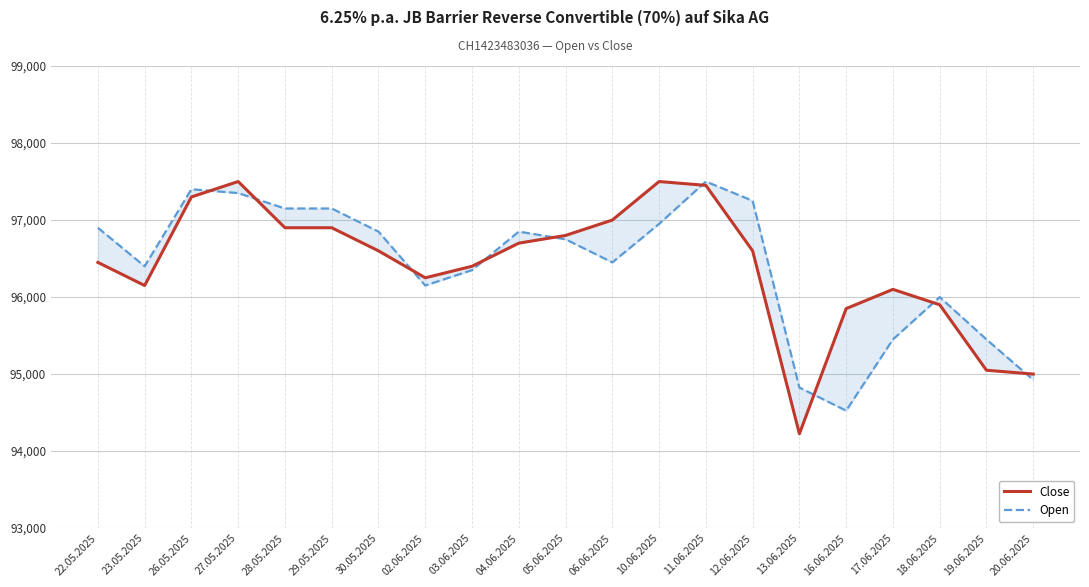

At how many categories does at least one series exceed 96596?

12